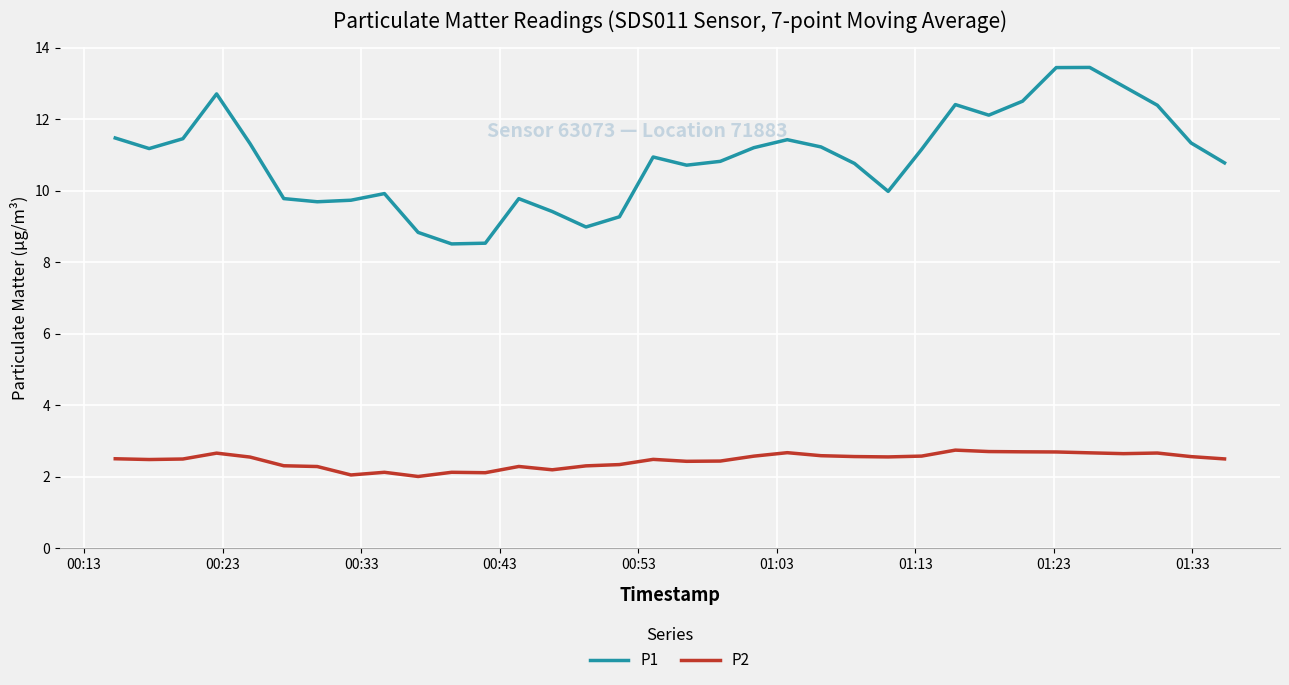

In P1, how many points are lower than both neighbors (excluding endpoints)?

7